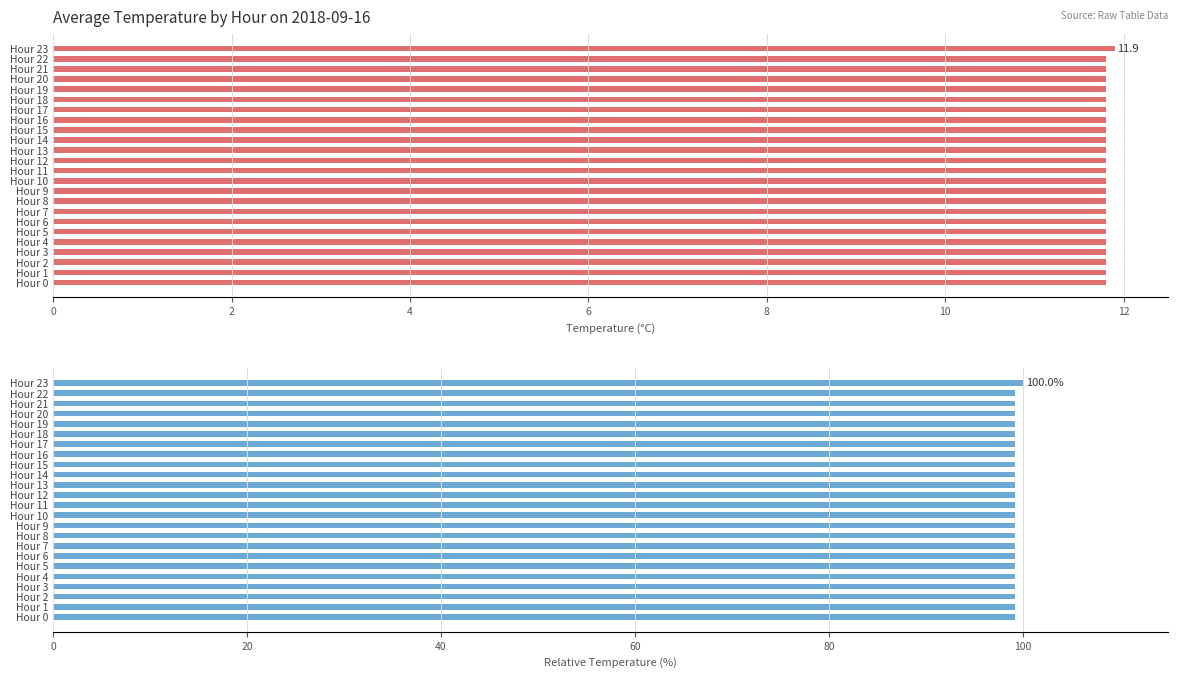

Rank the series by their average value, from highest to lowest.

Avg Temperature (C) %, Avg Temperature (C)